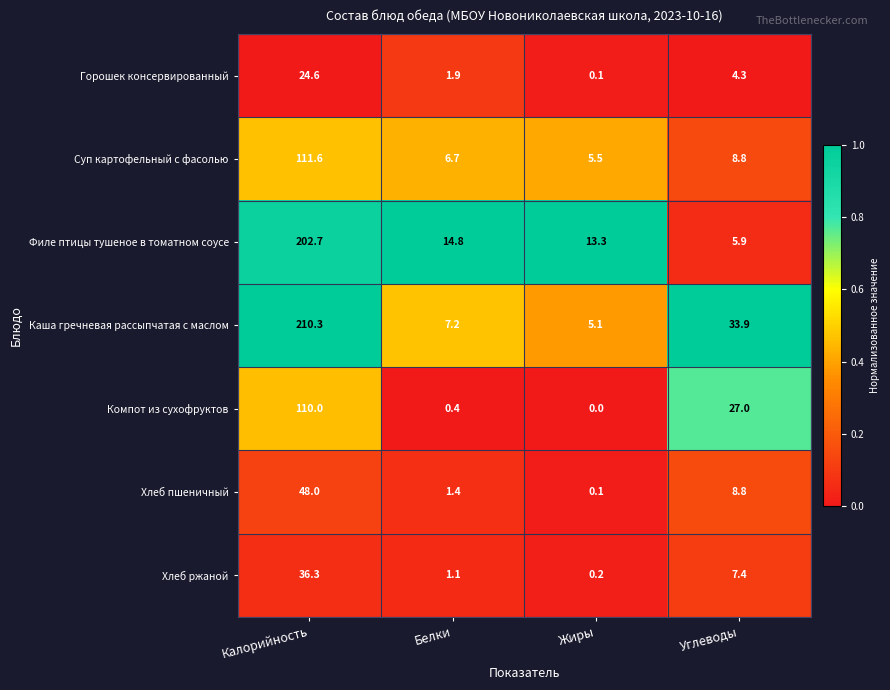

Reading left to right, transcribe all the data shown in this chart.

Горошек консервированный: Калорийность=24.6	Белки=1.9	Жиры=0.1	Углеводы=4.3
Суп картофельный с фасолью: Калорийность=111.6	Белки=6.7	Жиры=5.5	Углеводы=8.8
Филе птицы тушеное в томатном соусе: Калорийность=202.7	Белки=14.8	Жиры=13.3	Углеводы=5.9
Каша гречневая рассыпчатая с маслом: Калорийность=210.3	Белки=7.2	Жиры=5.1	Углеводы=33.9
Компот из сухофруктов: Калорийность=110.0	Белки=0.4	Жиры=0.0	Углеводы=27.0
Хлеб пшеничный: Калорийность=48.0	Белки=1.4	Жиры=0.1	Углеводы=8.8
Хлеб ржаной: Калорийность=36.3	Белки=1.1	Жиры=0.2	Углеводы=7.4